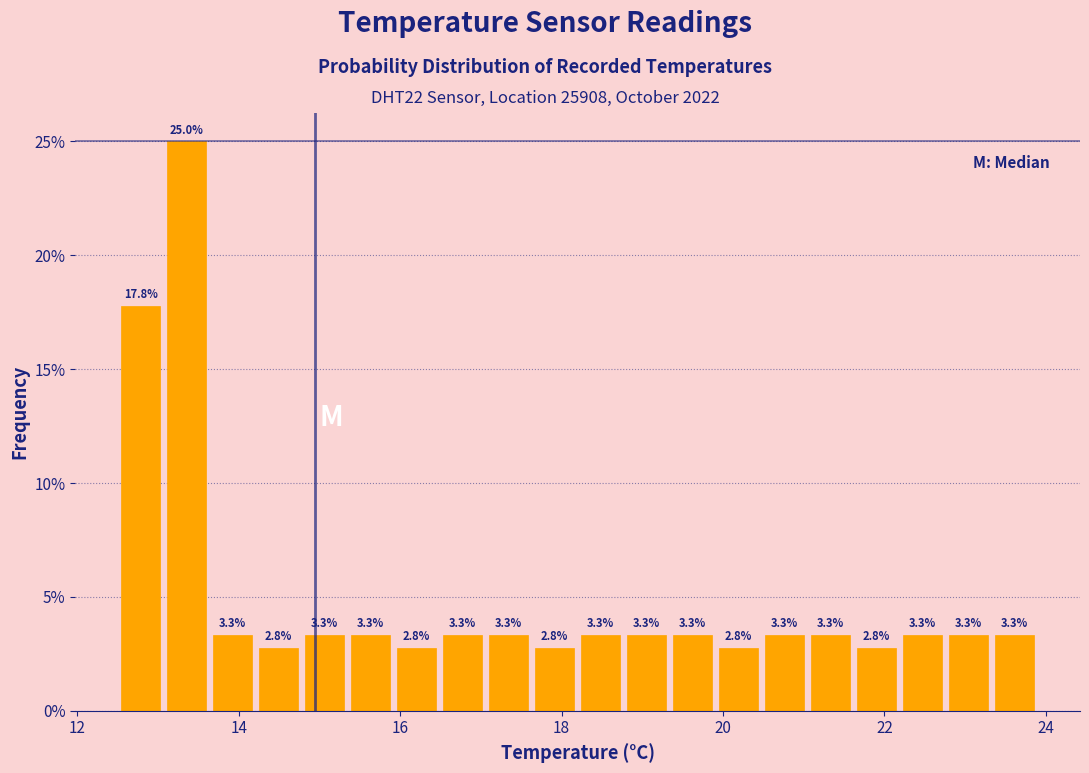

Around what value on the x-axis is the tallest bar? Give the approximate position of its centre, as read against the axis.

13.4